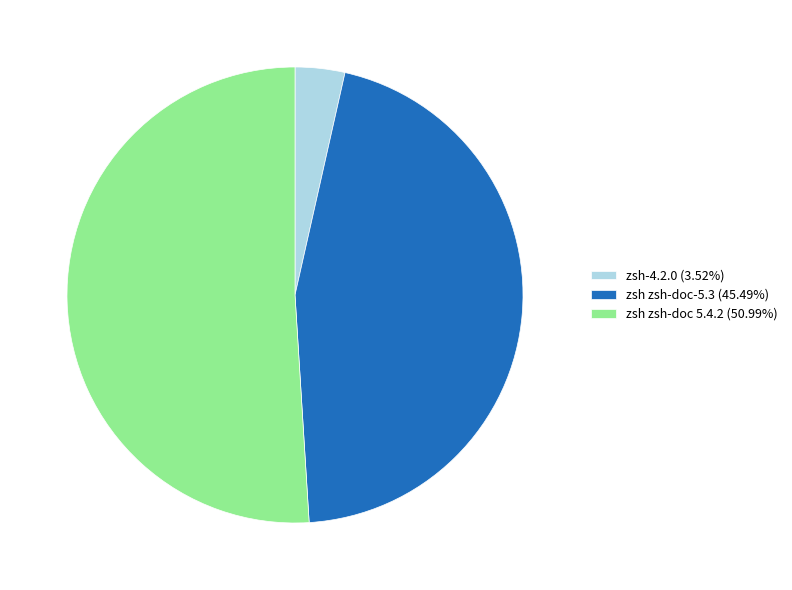

Is it true that zsh-4.2.0 is 4% of the pie?

True